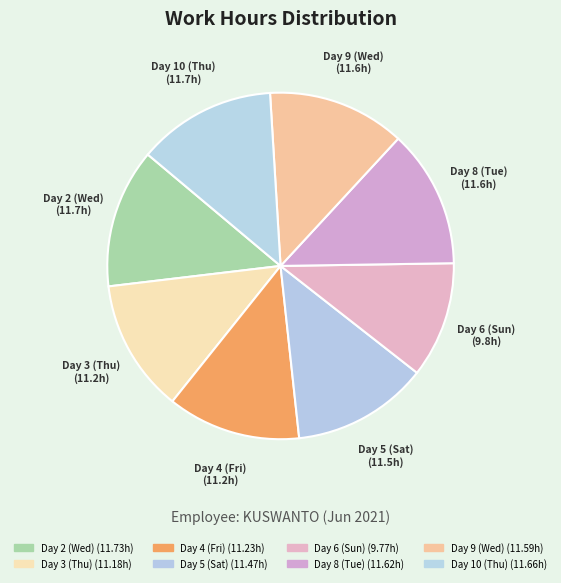

To the nearest percent, what is the average slice percentage?

12%